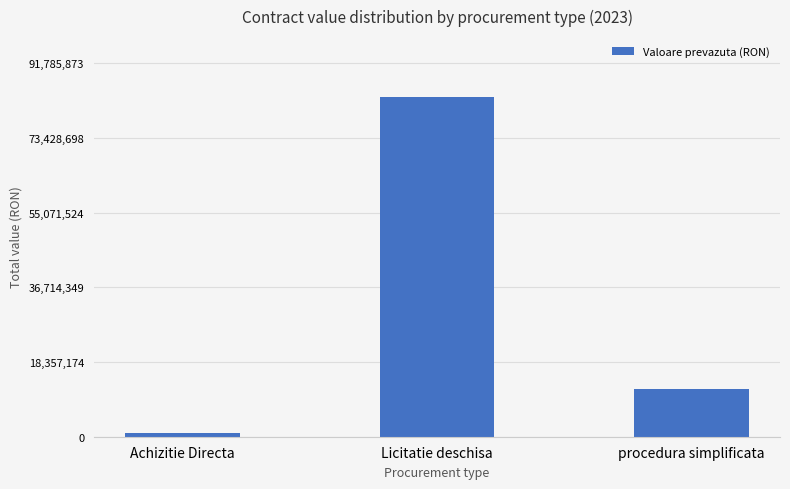

What is the change in value from Licitatie deschisa to procedura simplificata?

-71641703.3